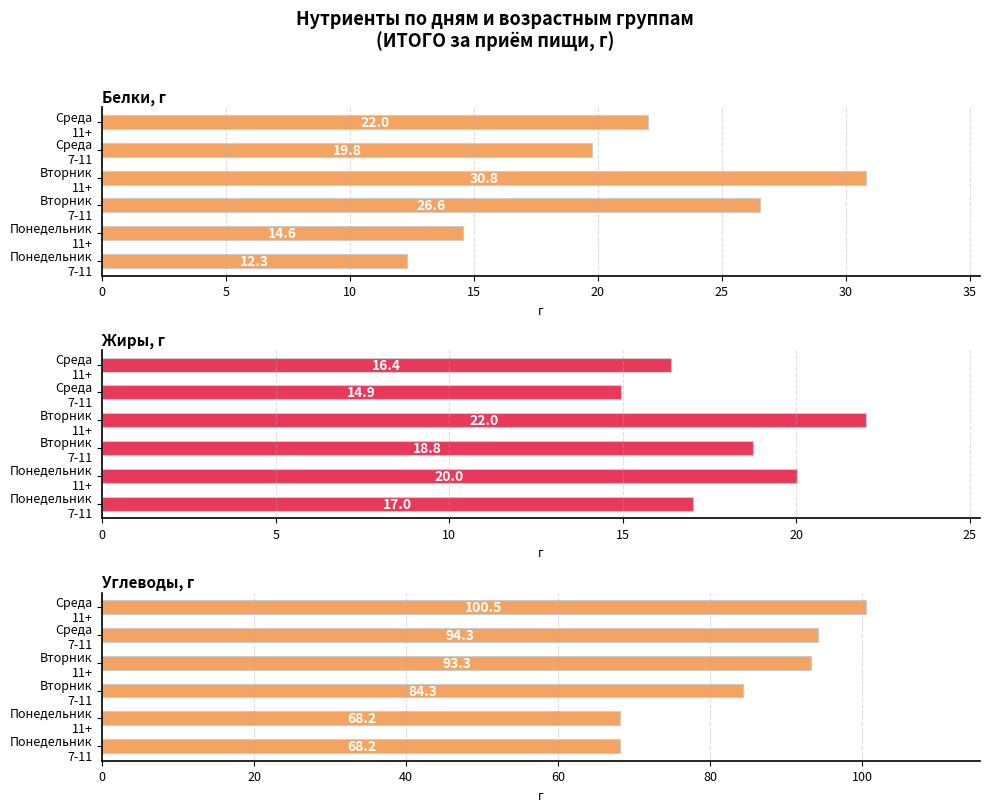

What is the lowest value of the Углеводы, г series?

68.2